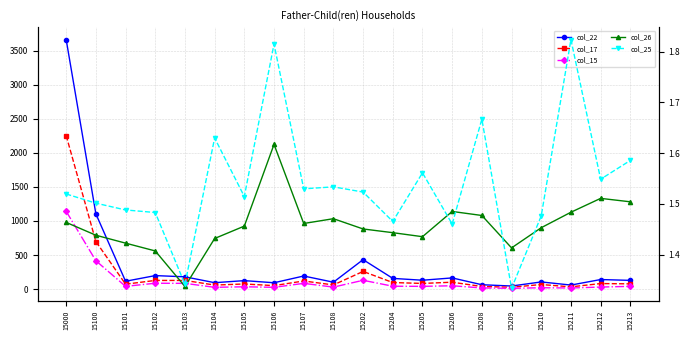

Reading left to right, extract all data points from this chart.

col_22: 15000=3661.0	15100=1105.0	15101=116.0	15102=199.0	15103=181.0	15104=95.0	15105=125.0	15106=94.0	15107=193.0	15108=102.0	15202=433.0	15204=158.0	15205=131.0	15206=165.0	15208=65.0	15209=46.0	15210=106.0	15211=60.0	15212=141.0	15213=129.0
col_17: 15000=2253.0	15100=699.0	15101=73.0	15102=128.0	15103=128.0	15104=60.0	15105=76.0	15106=52.0	15107=120.0	15108=62.0	15202=260.0	15204=97.0	15205=84.0	15206=102.0	15208=39.0	15209=28.0	15210=68.0	15211=34.0	15212=82.0	15213=78.0
col_15: 15000=1142.0	15100=417.0	15101=41.0	15102=87.0	15103=85.0	15104=27.0	15105=35.0	15106=27.0	15107=85.0	15108=30.0	15202=130.0	15204=43.0	15205=41.0	15206=50.0	15208=18.0	15209=12.0	15210=21.0	15211=17.0	15212=31.0	15213=41.0
col_26: 15000=1.5	15100=1.4	15101=1.4	15102=1.4	15103=1.3	15104=1.4	15105=1.5	15106=1.6	15107=1.5	15108=1.5	15202=1.5	15204=1.4	15205=1.4	15206=1.5	15208=1.5	15209=1.4	15210=1.5	15211=1.5	15212=1.5	15213=1.5
col_25: 15000=1.5	15100=1.5	15101=1.5	15102=1.5	15103=1.3	15104=1.6	15105=1.5	15106=1.8	15107=1.5	15108=1.5	15202=1.5	15204=1.5	15205=1.6	15206=1.5	15208=1.7	15209=1.3	15210=1.5	15211=1.8	15212=1.5	15213=1.6